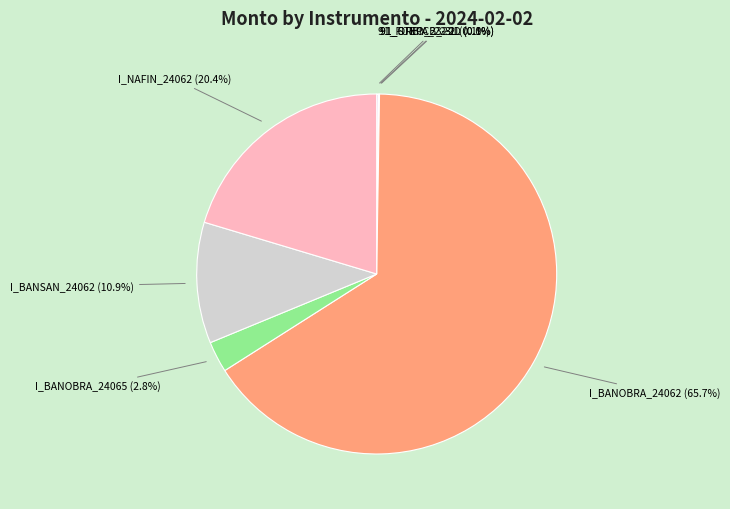

To the nearest percent, what is the average slice percentage?

14%